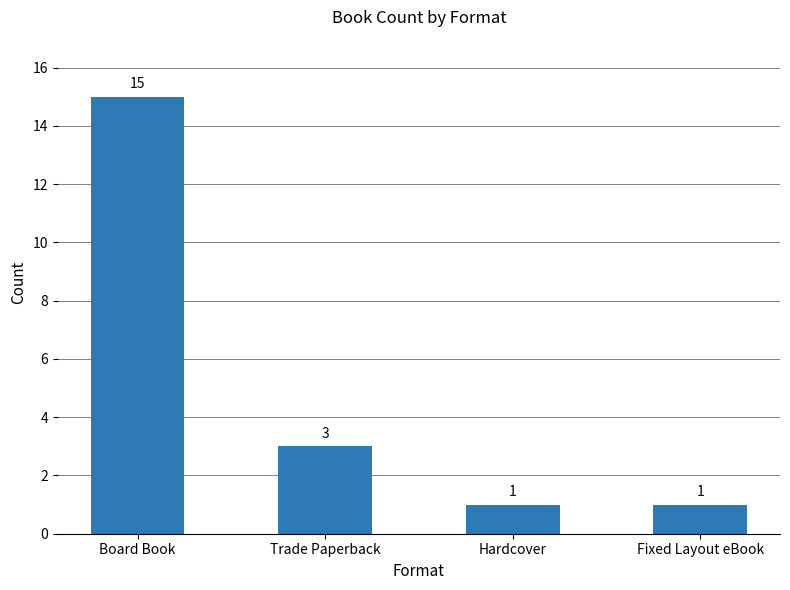

What is the smallest value displayed?

1